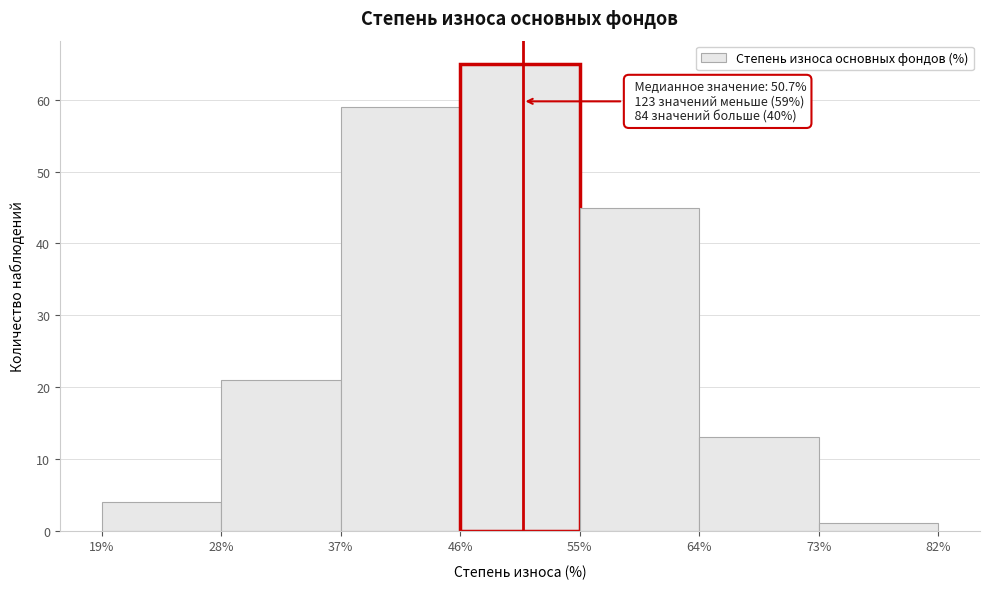

Which range on the x-axis has the tallest bar?

46% to 55%